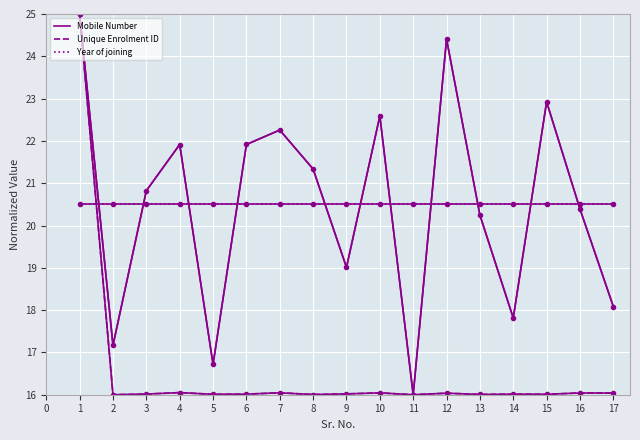

Between 4 and 10, which series saw the biggest shift?

Mobile Number